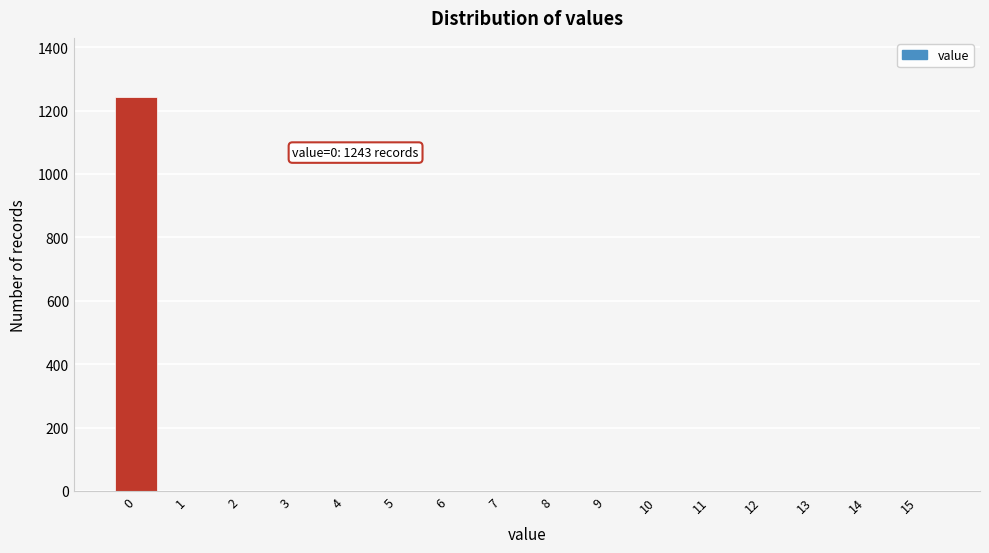

Reading left to right, extract all data points from this chart.

0=1243	1=0	2=0	3=0	4=0	5=0	6=0	7=0	8=0	9=0	10=0	11=0	12=0	13=0	14=0	15=0